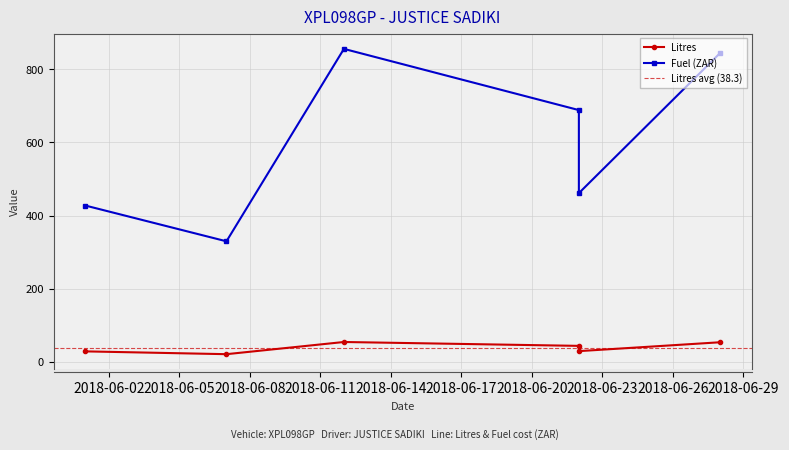

At which label does Litres reach its peak?

2018-06-12